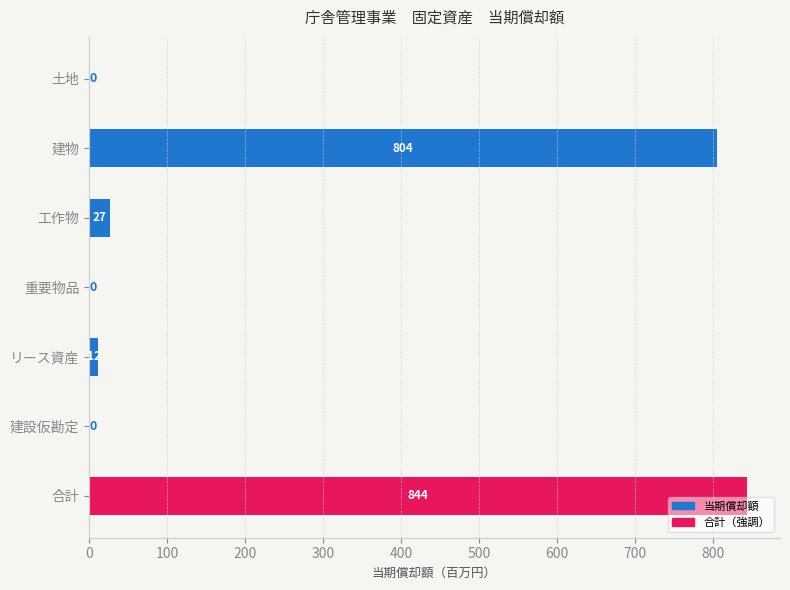

The chart shows a value of -446.7 at 土地. True or false?

False